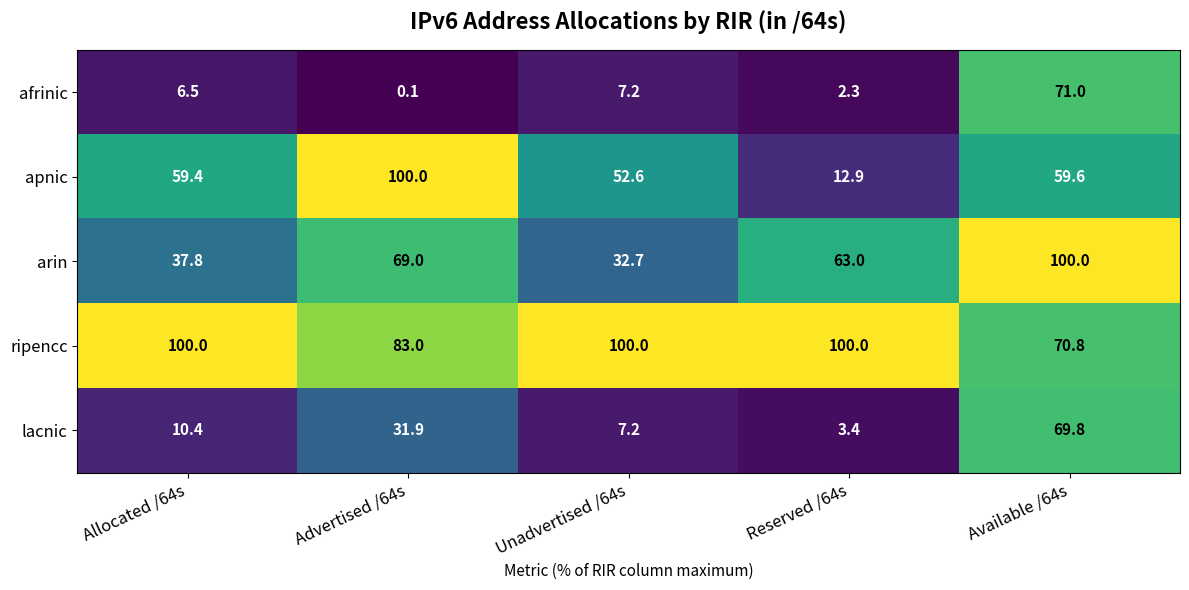

What is the greatest value displayed?

100.0